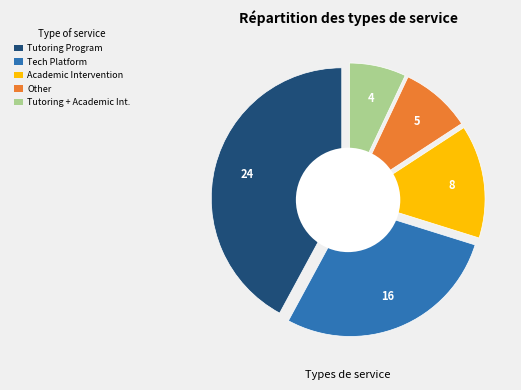

The Technology Platform slice represents 43% of the pie. True or false?

False